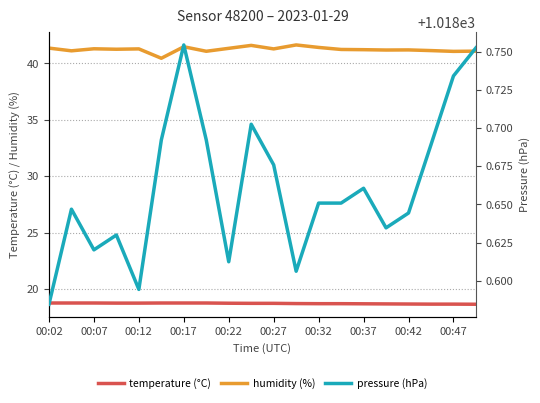

Is this an area chart (filled region under the line)?

No